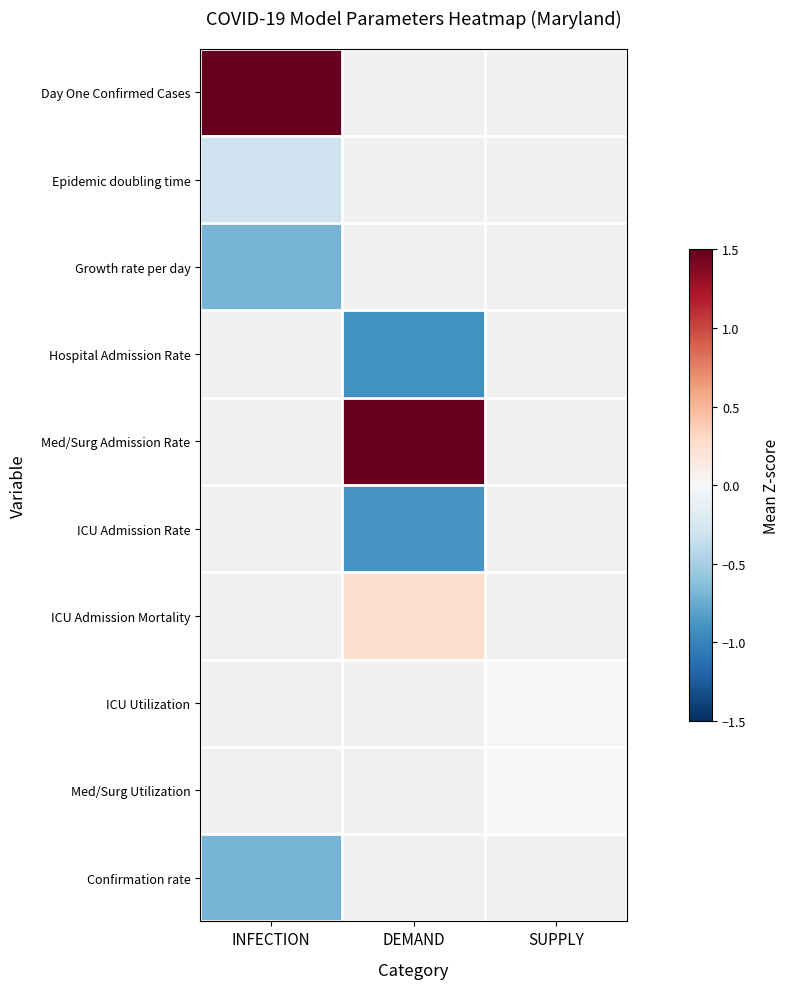

Is it true that Day One Confirmed Cases equals 0.8 at INFECTION?

False